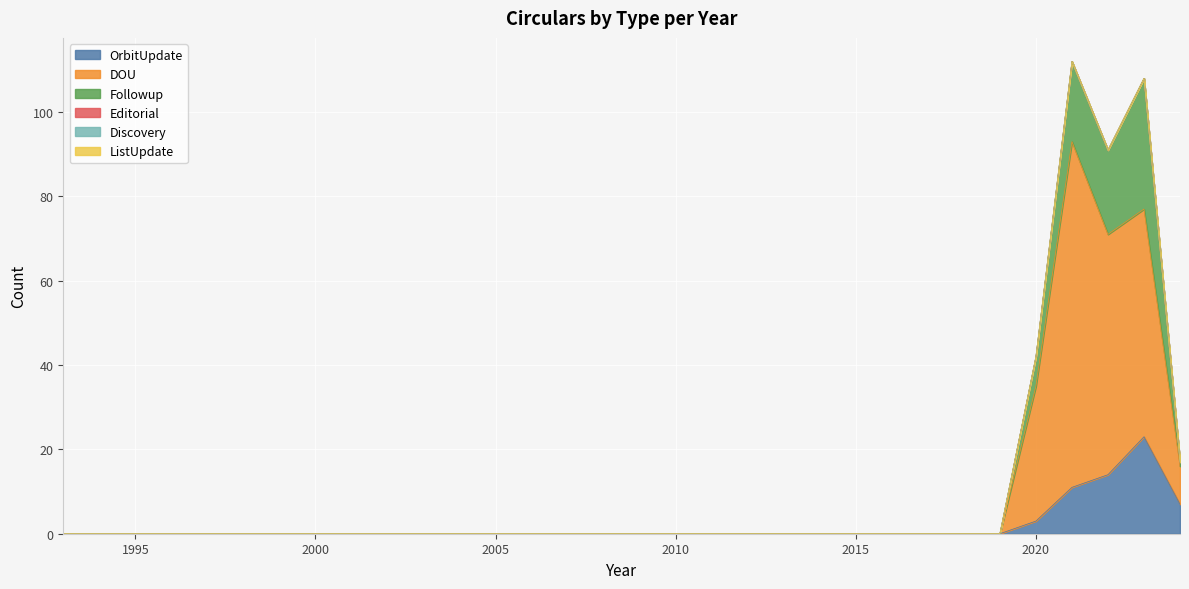

What are all the series names shown in the legend?

OrbitUpdate, DOU, Followup, Editorial, Discovery, ListUpdate